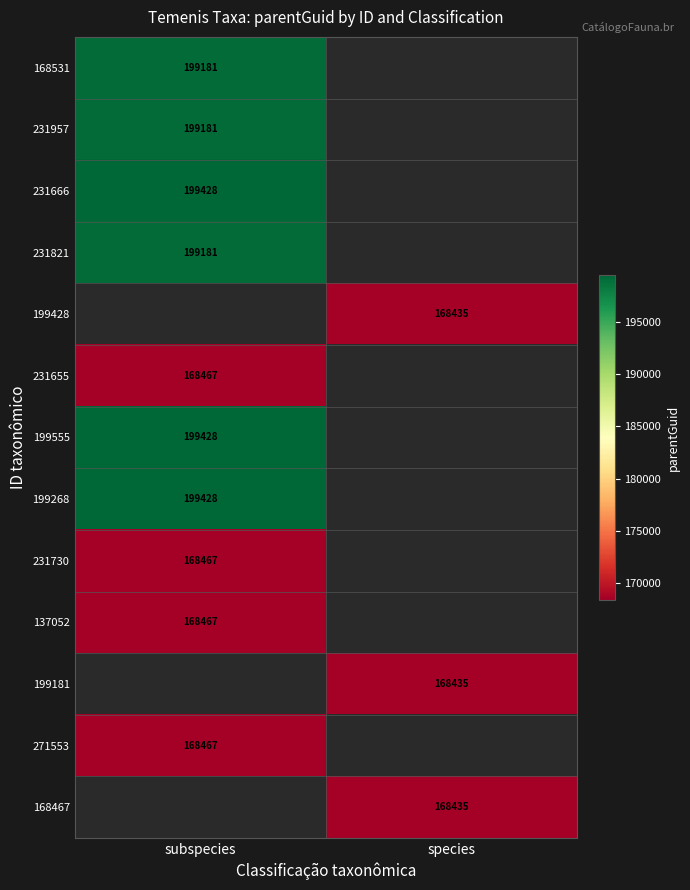

True or false: 231957 has a value of 46644 at subspecies.

False